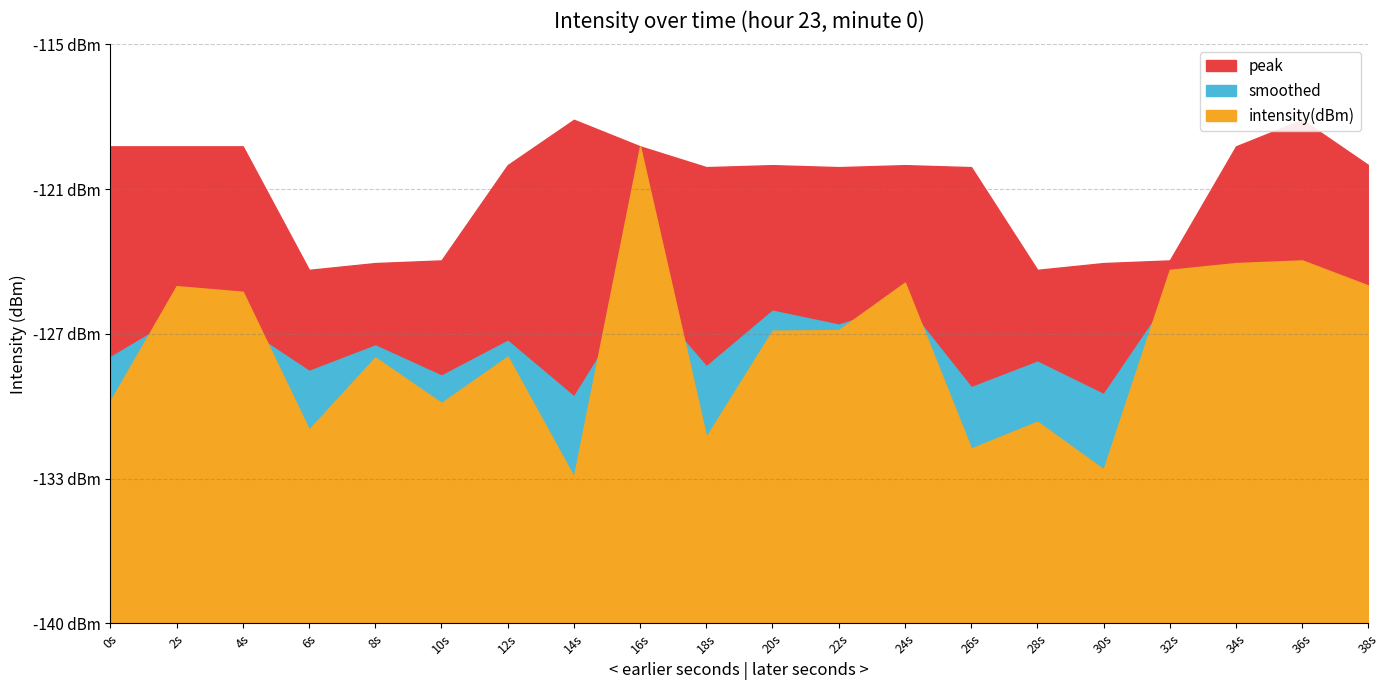

How many data points in peak are above -120?

7